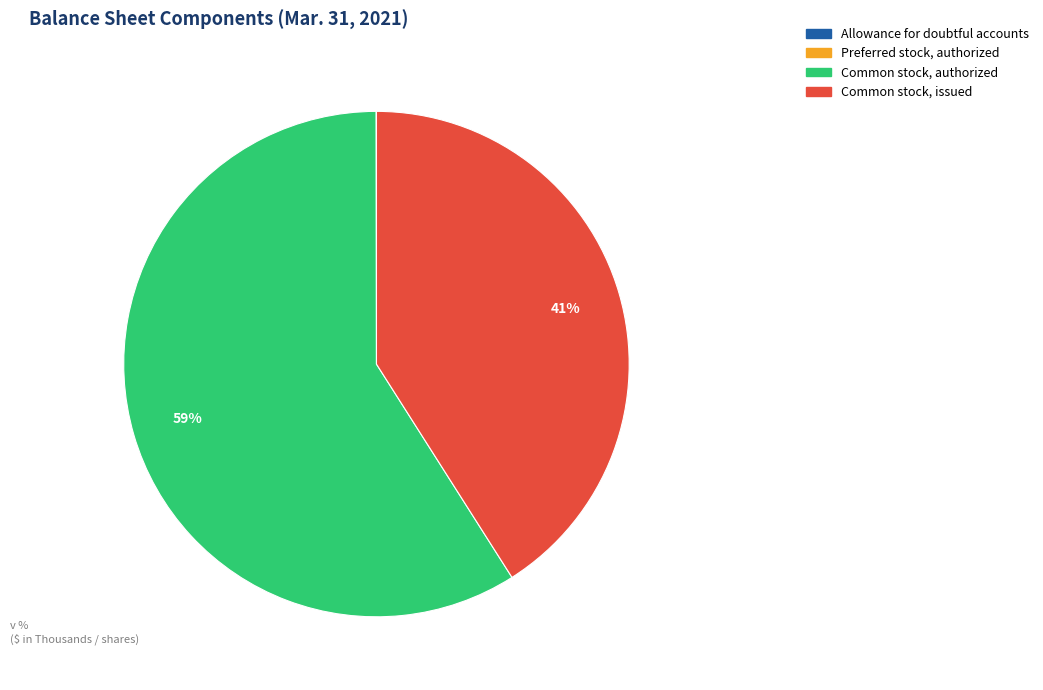

Is there any slice that represents more than half of the pie?

Yes